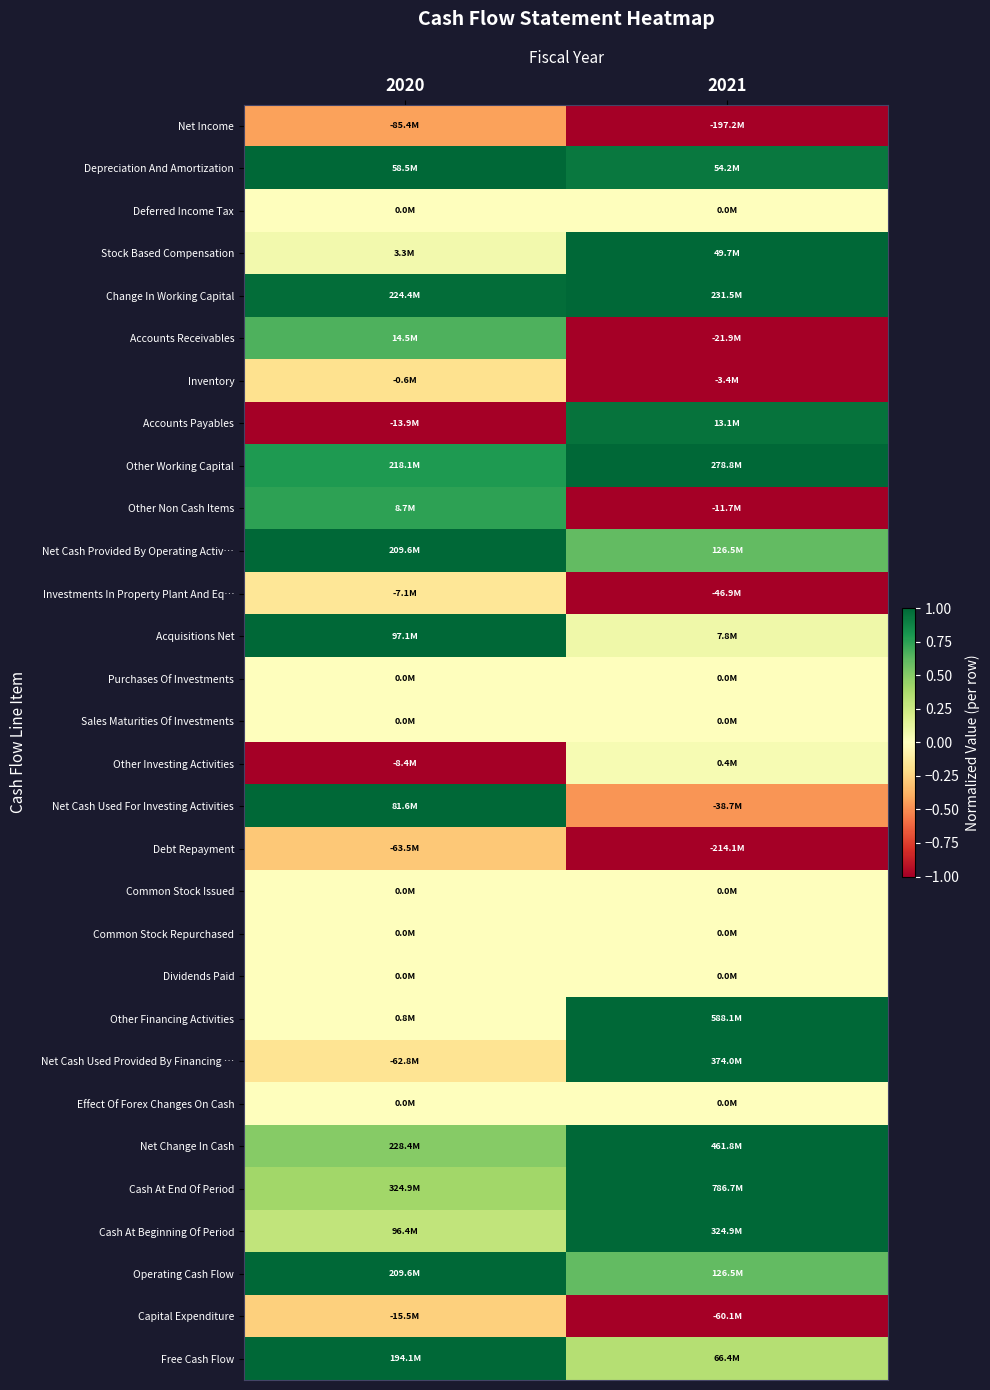

What is the total value across all series at 2021?

4.1